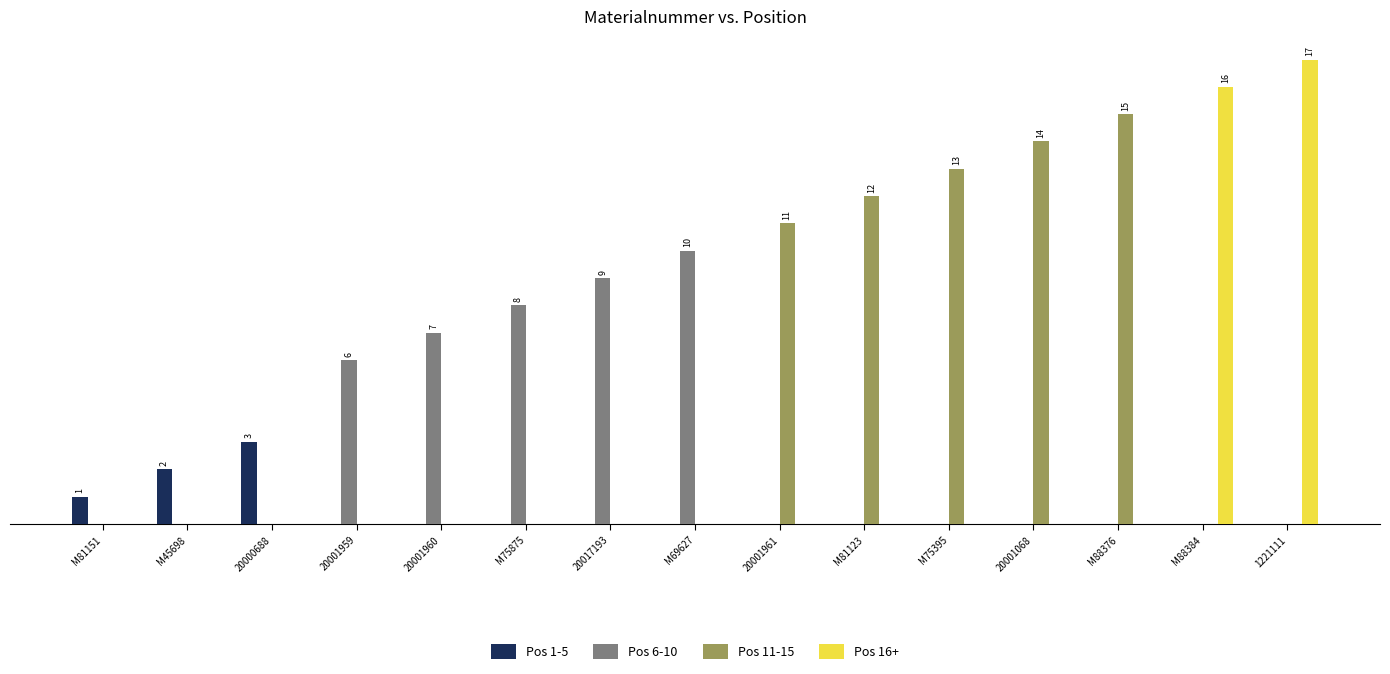

What are all the series names shown in the legend?

Pos 1-5, Pos 6-10, Pos 11-15, Pos 16+